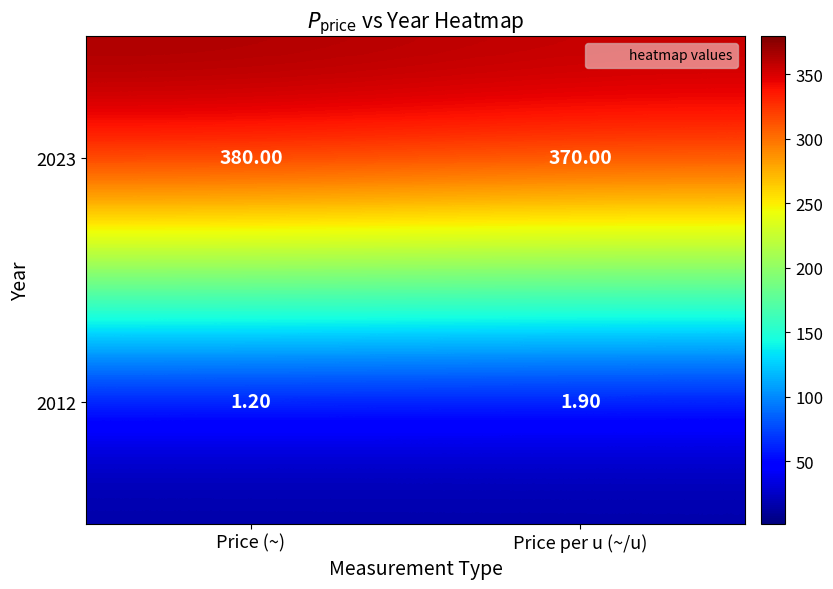

At which category does the chart reach its peak across all series?

Price (~)